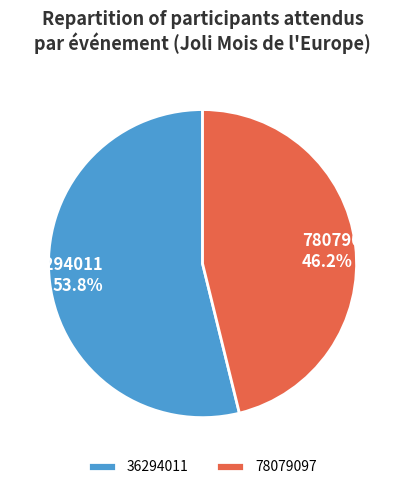

To the nearest percent, what is the difference between the 36294011 and 78079097 slice percentages?

8%